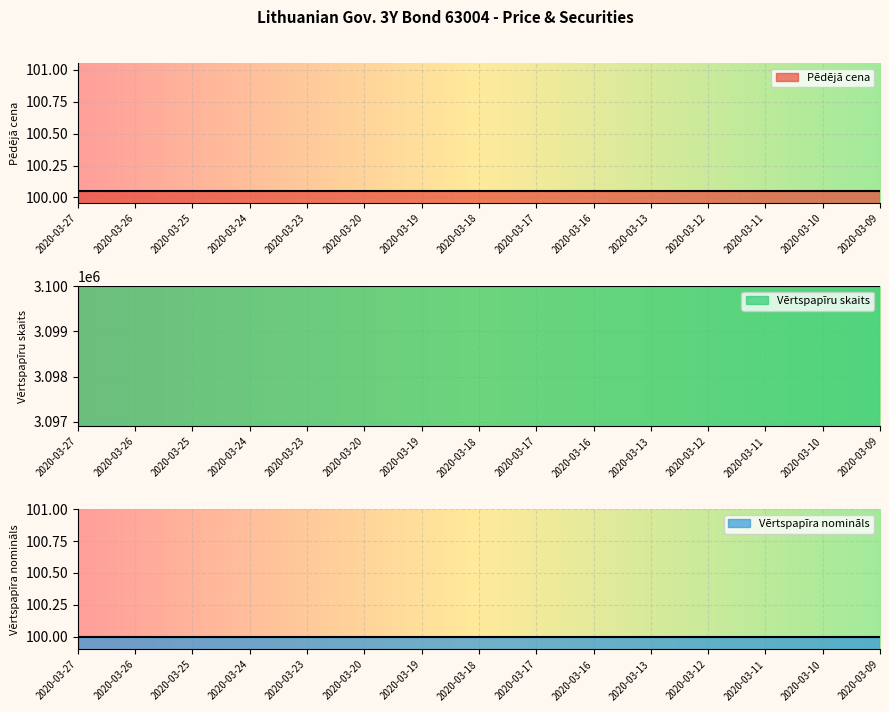

What is the minimum value shown in the chart?

100.0